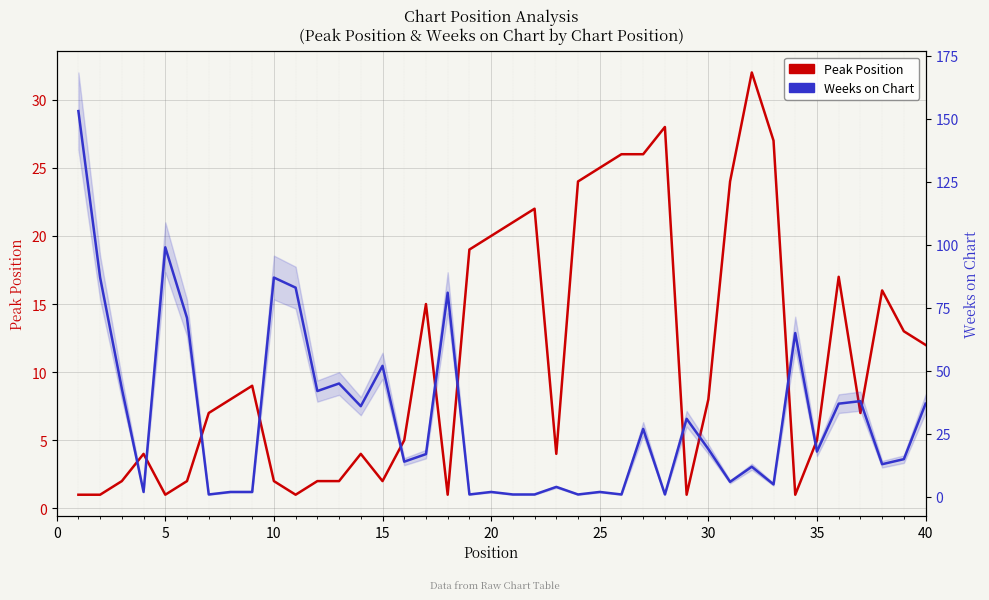

Is the value of Peak Position at 35 greater than the value of Weeks on Chart at 39?

No